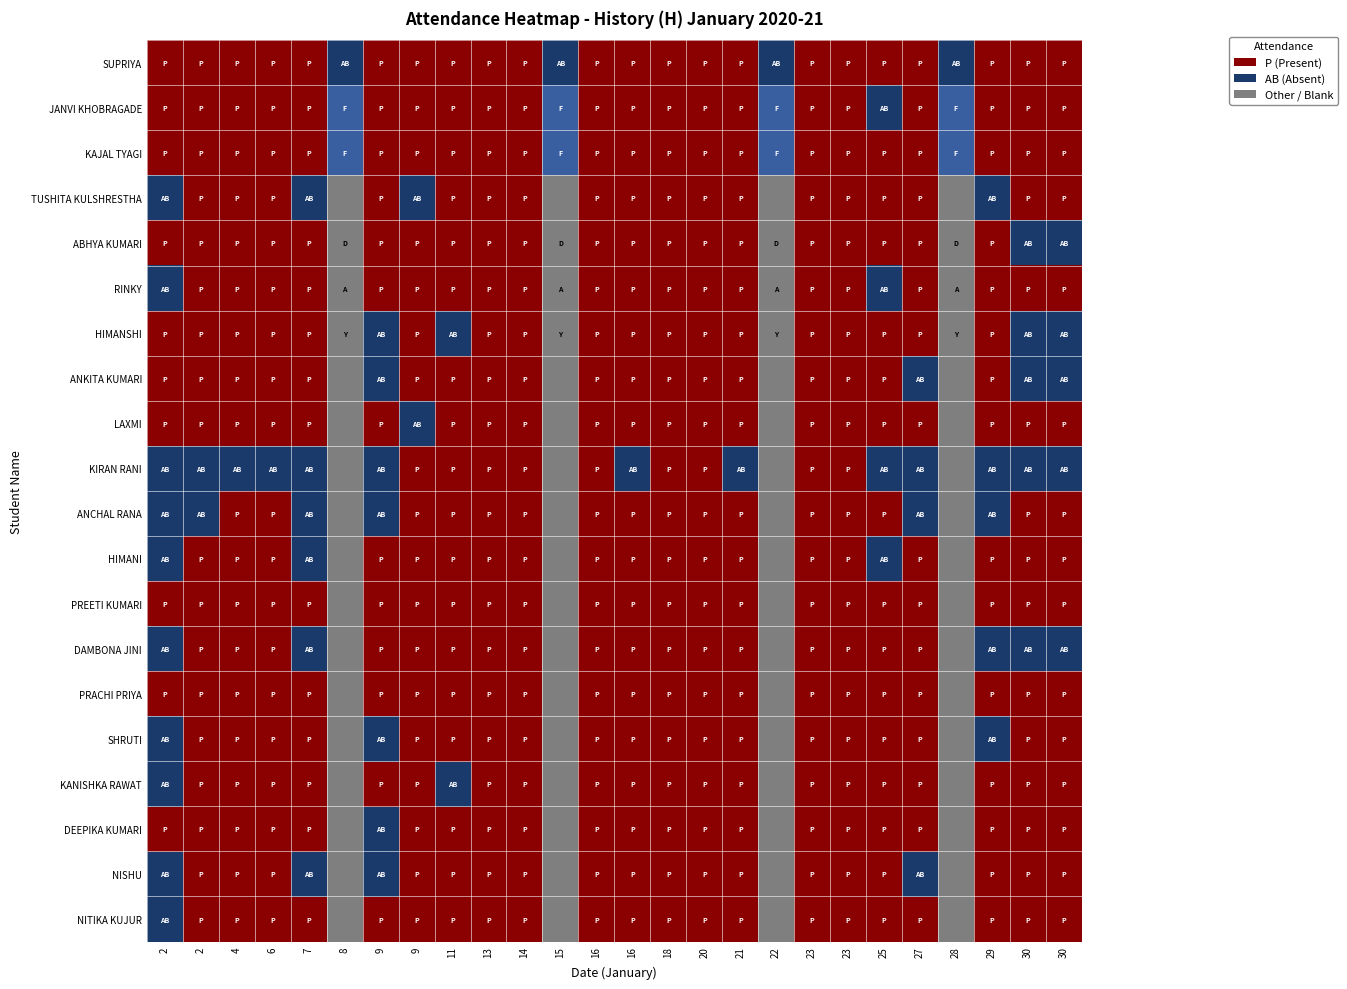

Reading left to right, list all the values displayed in this chart.

SUPRIYA: 2=1.0	2=1.0	4=1.0	6=1.0	7=1.0	8=0.0	9=1.0	9=1.0	11=1.0	13=1.0	14=1.0	15=0.0	16=1.0	16=1.0	18=1.0	20=1.0	21=1.0	22=0.0	23=1.0	23=1.0	25=1.0	27=1.0	28=0.0	29=1.0	30=1.0	30=1.0
JANVI KHOBRAGADE: 2=1.0	2=1.0	4=1.0	6=1.0	7=1.0	8=0.2	9=1.0	9=1.0	11=1.0	13=1.0	14=1.0	15=0.2	16=1.0	16=1.0	18=1.0	20=1.0	21=1.0	22=0.2	23=1.0	23=1.0	25=0.0	27=1.0	28=0.2	29=1.0	30=1.0	30=1.0
KAJAL TYAGI: 2=1.0	2=1.0	4=1.0	6=1.0	7=1.0	8=0.2	9=1.0	9=1.0	11=1.0	13=1.0	14=1.0	15=0.2	16=1.0	16=1.0	18=1.0	20=1.0	21=1.0	22=0.2	23=1.0	23=1.0	25=1.0	27=1.0	28=0.2	29=1.0	30=1.0	30=1.0
TUSHITA KULSHRESTHA: 2=0.0	2=1.0	4=1.0	6=1.0	7=0.0	8=0.5	9=1.0	9=0.0	11=1.0	13=1.0	14=1.0	15=0.5	16=1.0	16=1.0	18=1.0	20=1.0	21=1.0	22=0.5	23=1.0	23=1.0	25=1.0	27=1.0	28=0.5	29=0.0	30=1.0	30=1.0
ABHYA KUMARI: 2=1.0	2=1.0	4=1.0	6=1.0	7=1.0	8=0.5	9=1.0	9=1.0	11=1.0	13=1.0	14=1.0	15=0.5	16=1.0	16=1.0	18=1.0	20=1.0	21=1.0	22=0.5	23=1.0	23=1.0	25=1.0	27=1.0	28=0.5	29=1.0	30=0.0	30=0.0
RINKY: 2=0.0	2=1.0	4=1.0	6=1.0	7=1.0	8=0.5	9=1.0	9=1.0	11=1.0	13=1.0	14=1.0	15=0.5	16=1.0	16=1.0	18=1.0	20=1.0	21=1.0	22=0.5	23=1.0	23=1.0	25=0.0	27=1.0	28=0.5	29=1.0	30=1.0	30=1.0
HIMANSHI: 2=1.0	2=1.0	4=1.0	6=1.0	7=1.0	8=0.5	9=0.0	9=1.0	11=0.0	13=1.0	14=1.0	15=0.5	16=1.0	16=1.0	18=1.0	20=1.0	21=1.0	22=0.5	23=1.0	23=1.0	25=1.0	27=1.0	28=0.5	29=1.0	30=0.0	30=0.0
ANKITA KUMARI: 2=1.0	2=1.0	4=1.0	6=1.0	7=1.0	8=0.5	9=0.0	9=1.0	11=1.0	13=1.0	14=1.0	15=0.5	16=1.0	16=1.0	18=1.0	20=1.0	21=1.0	22=0.5	23=1.0	23=1.0	25=1.0	27=0.0	28=0.5	29=1.0	30=0.0	30=0.0
LAXMI: 2=1.0	2=1.0	4=1.0	6=1.0	7=1.0	8=0.5	9=1.0	9=0.0	11=1.0	13=1.0	14=1.0	15=0.5	16=1.0	16=1.0	18=1.0	20=1.0	21=1.0	22=0.5	23=1.0	23=1.0	25=1.0	27=1.0	28=0.5	29=1.0	30=1.0	30=1.0
KIRAN RANI: 2=0.0	2=0.0	4=0.0	6=0.0	7=0.0	8=0.5	9=0.0	9=1.0	11=1.0	13=1.0	14=1.0	15=0.5	16=1.0	16=0.0	18=1.0	20=1.0	21=0.0	22=0.5	23=1.0	23=1.0	25=0.0	27=0.0	28=0.5	29=0.0	30=0.0	30=0.0
ANCHAL RANA: 2=0.0	2=0.0	4=1.0	6=1.0	7=0.0	8=0.5	9=0.0	9=1.0	11=1.0	13=1.0	14=1.0	15=0.5	16=1.0	16=1.0	18=1.0	20=1.0	21=1.0	22=0.5	23=1.0	23=1.0	25=1.0	27=0.0	28=0.5	29=0.0	30=1.0	30=1.0
HIMANI: 2=0.0	2=1.0	4=1.0	6=1.0	7=0.0	8=0.5	9=1.0	9=1.0	11=1.0	13=1.0	14=1.0	15=0.5	16=1.0	16=1.0	18=1.0	20=1.0	21=1.0	22=0.5	23=1.0	23=1.0	25=0.0	27=1.0	28=0.5	29=1.0	30=1.0	30=1.0
PREETI KUMARI: 2=1.0	2=1.0	4=1.0	6=1.0	7=1.0	8=0.5	9=1.0	9=1.0	11=1.0	13=1.0	14=1.0	15=0.5	16=1.0	16=1.0	18=1.0	20=1.0	21=1.0	22=0.5	23=1.0	23=1.0	25=1.0	27=1.0	28=0.5	29=1.0	30=1.0	30=1.0
DAMBONA JINI: 2=0.0	2=1.0	4=1.0	6=1.0	7=0.0	8=0.5	9=1.0	9=1.0	11=1.0	13=1.0	14=1.0	15=0.5	16=1.0	16=1.0	18=1.0	20=1.0	21=1.0	22=0.5	23=1.0	23=1.0	25=1.0	27=1.0	28=0.5	29=0.0	30=0.0	30=0.0
PRACHI PRIYA: 2=1.0	2=1.0	4=1.0	6=1.0	7=1.0	8=0.5	9=1.0	9=1.0	11=1.0	13=1.0	14=1.0	15=0.5	16=1.0	16=1.0	18=1.0	20=1.0	21=1.0	22=0.5	23=1.0	23=1.0	25=1.0	27=1.0	28=0.5	29=1.0	30=1.0	30=1.0
SHRUTI: 2=0.0	2=1.0	4=1.0	6=1.0	7=1.0	8=0.5	9=0.0	9=1.0	11=1.0	13=1.0	14=1.0	15=0.5	16=1.0	16=1.0	18=1.0	20=1.0	21=1.0	22=0.5	23=1.0	23=1.0	25=1.0	27=1.0	28=0.5	29=0.0	30=1.0	30=1.0
KANISHKA RAWAT: 2=0.0	2=1.0	4=1.0	6=1.0	7=1.0	8=0.5	9=1.0	9=1.0	11=0.0	13=1.0	14=1.0	15=0.5	16=1.0	16=1.0	18=1.0	20=1.0	21=1.0	22=0.5	23=1.0	23=1.0	25=1.0	27=1.0	28=0.5	29=1.0	30=1.0	30=1.0
DEEPIKA KUMARI: 2=1.0	2=1.0	4=1.0	6=1.0	7=1.0	8=0.5	9=0.0	9=1.0	11=1.0	13=1.0	14=1.0	15=0.5	16=1.0	16=1.0	18=1.0	20=1.0	21=1.0	22=0.5	23=1.0	23=1.0	25=1.0	27=1.0	28=0.5	29=1.0	30=1.0	30=1.0
NISHU: 2=0.0	2=1.0	4=1.0	6=1.0	7=0.0	8=0.5	9=0.0	9=1.0	11=1.0	13=1.0	14=1.0	15=0.5	16=1.0	16=1.0	18=1.0	20=1.0	21=1.0	22=0.5	23=1.0	23=1.0	25=1.0	27=0.0	28=0.5	29=1.0	30=1.0	30=1.0
NITIKA KUJUR: 2=0.0	2=1.0	4=1.0	6=1.0	7=1.0	8=0.5	9=1.0	9=1.0	11=1.0	13=1.0	14=1.0	15=0.5	16=1.0	16=1.0	18=1.0	20=1.0	21=1.0	22=0.5	23=1.0	23=1.0	25=1.0	27=1.0	28=0.5	29=1.0	30=1.0	30=1.0